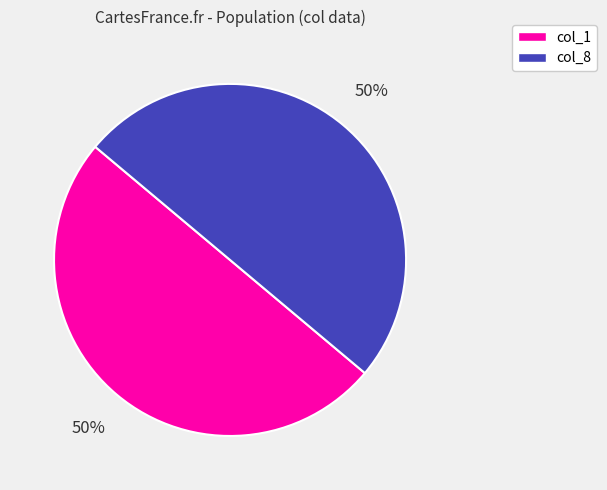

Approximately how many times larger is the value at col_8 compared to col_1?

1.0